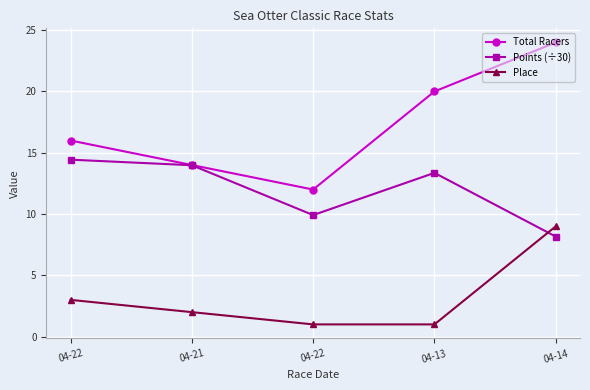

Count the number of categories in the chart.

5